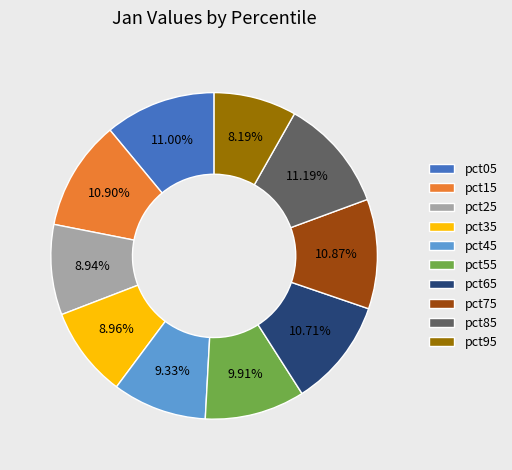

Is the sum of pct75 and pct35 greater than half?

No